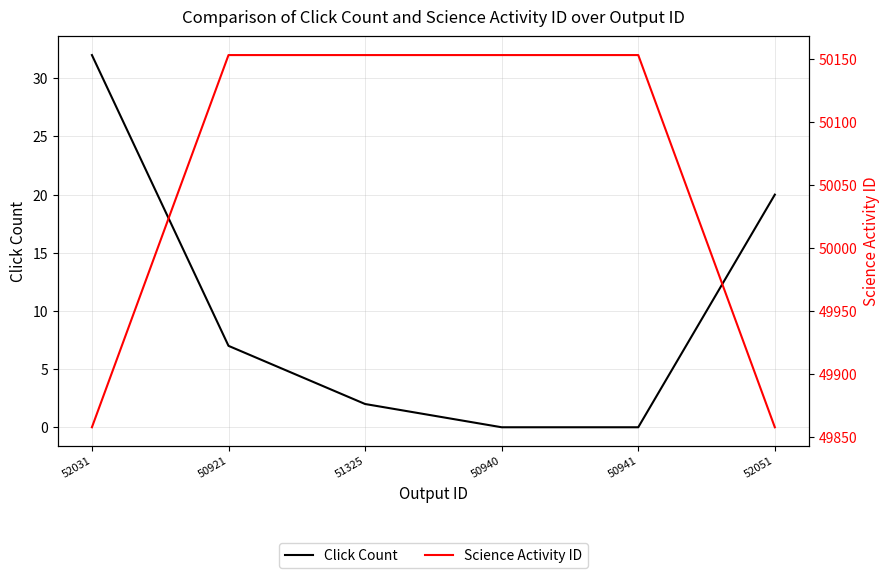

What is the sum of all Science Activity ID values?

300328